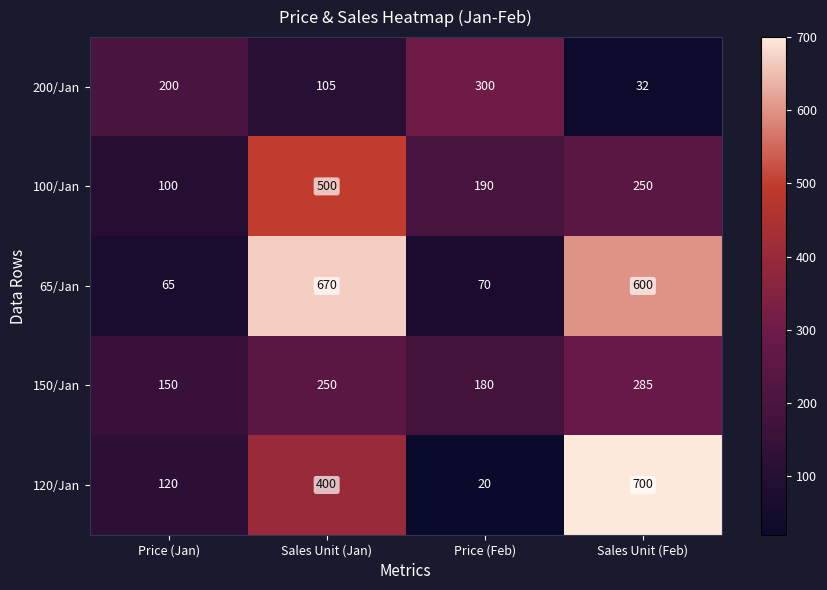

Which category has the lowest value across all series?

Price (Feb)